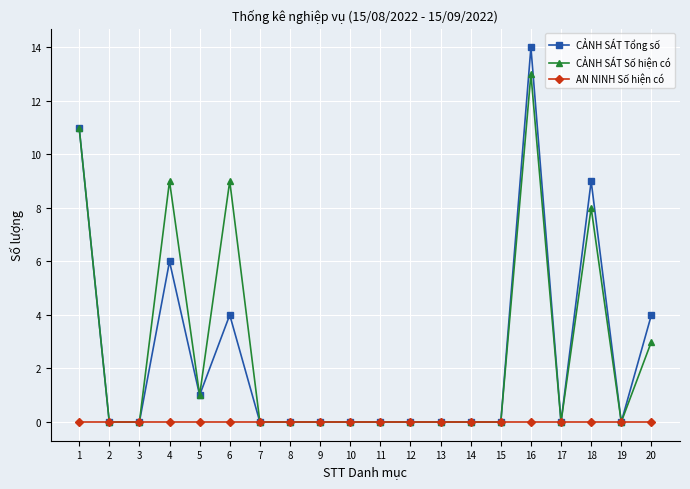

Where is the first local maximum for CẢNH SÁT Số hiện có?

4